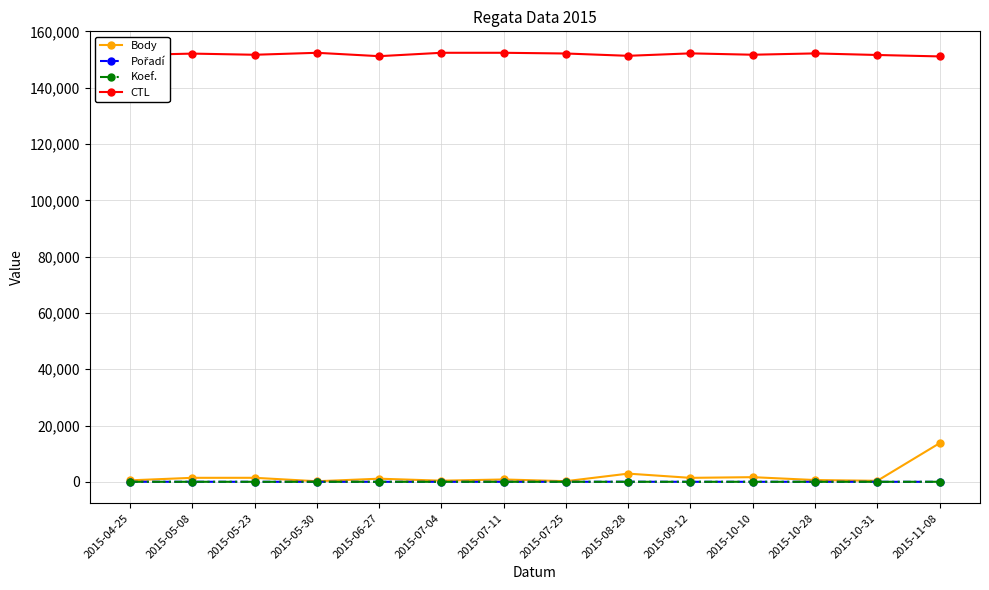

What is the greatest value displayed?

152412